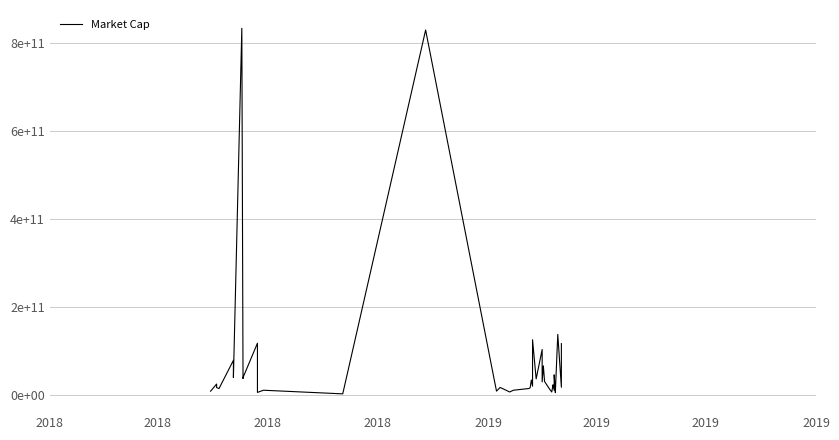

What is the smallest value displayed?

3116041262